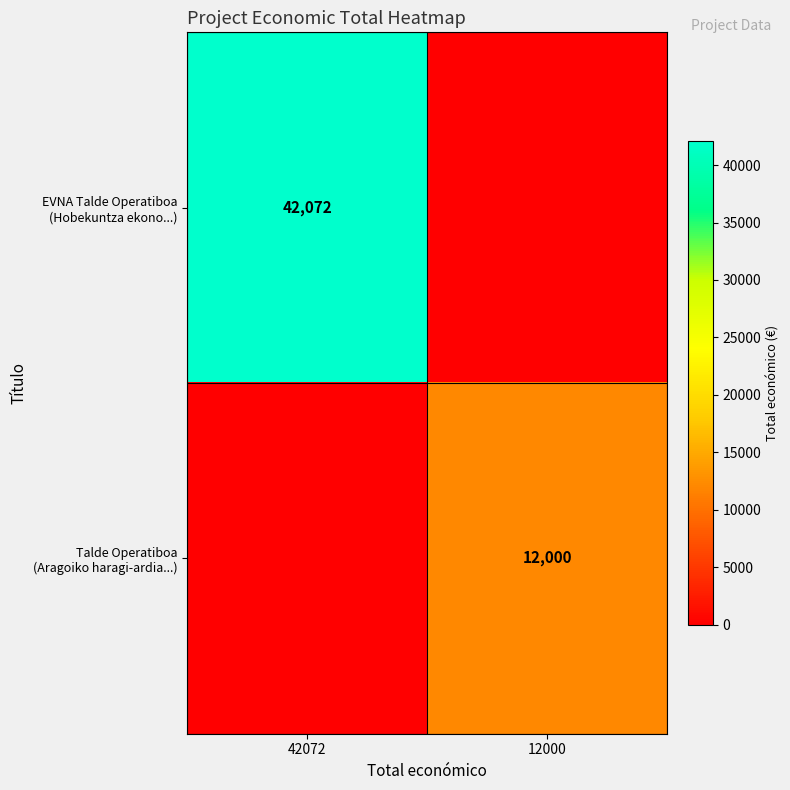

What is the difference between the highest and lowest values at 42072?

42072